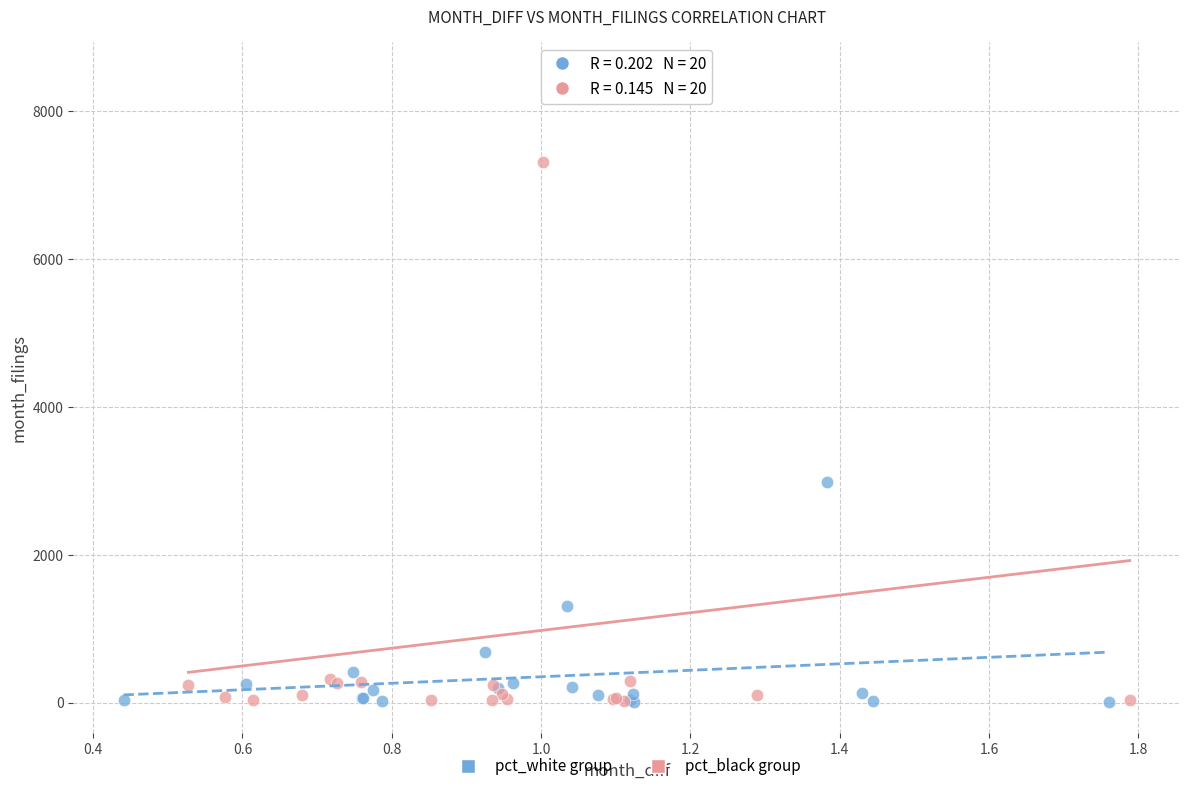

Which series reaches the maximum Y coordinate?

pct_black group